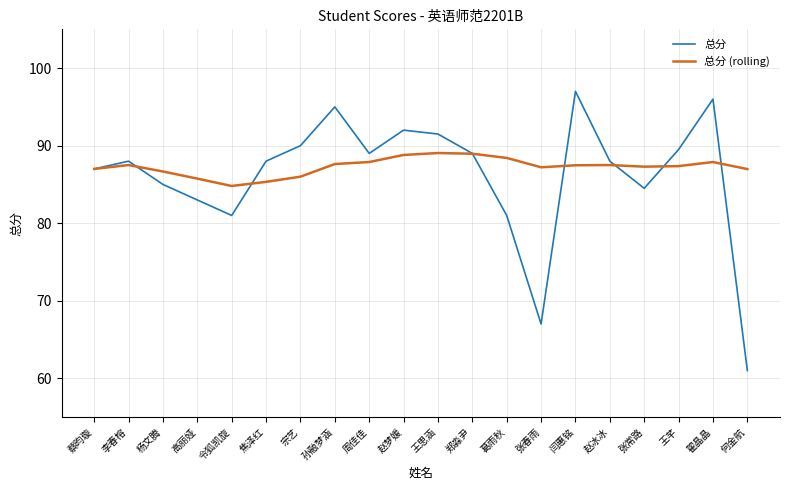

List the series in order of their overall mean, lowest first.

总分, 总分 (rolling)